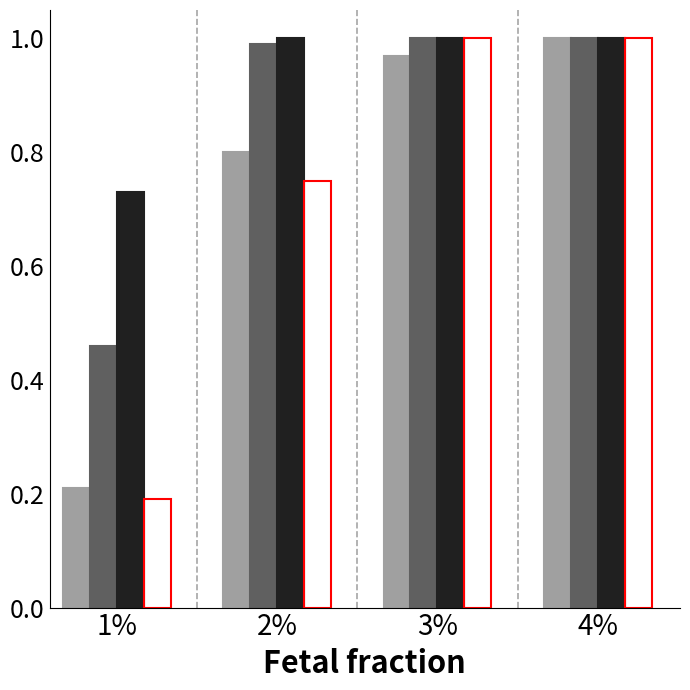

What is the total value across all series at 1%?

1.6